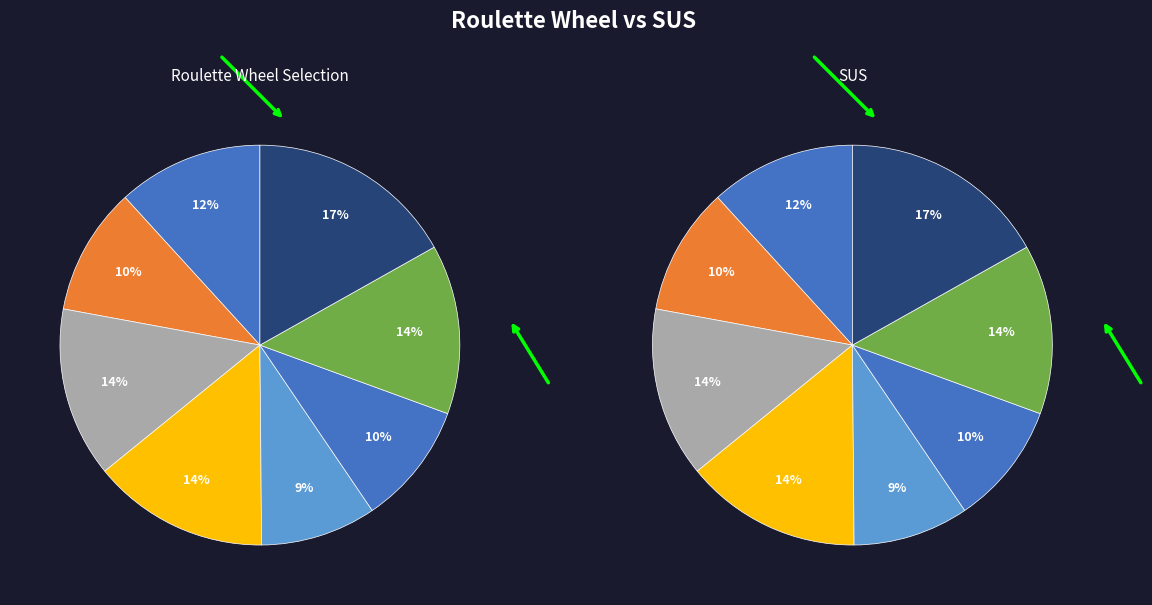

To the nearest percent, what portion does 45 a 54 años represent?

14%